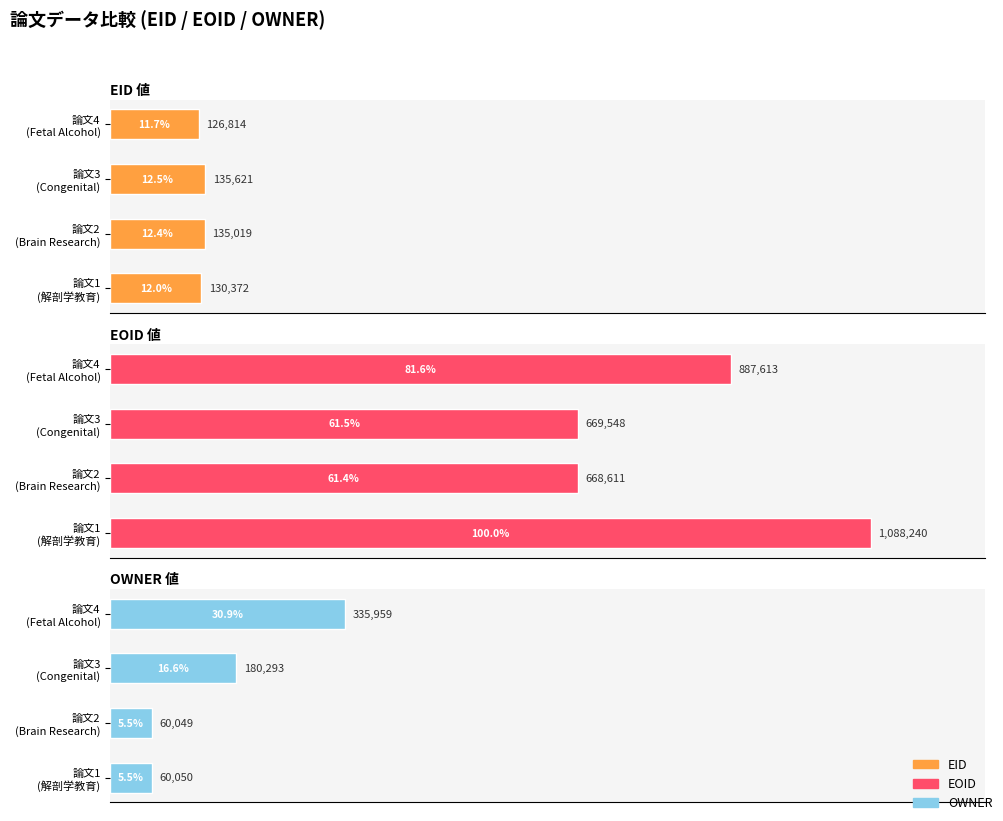

What is the value of the EID bar at the 2nd from the left?

135019